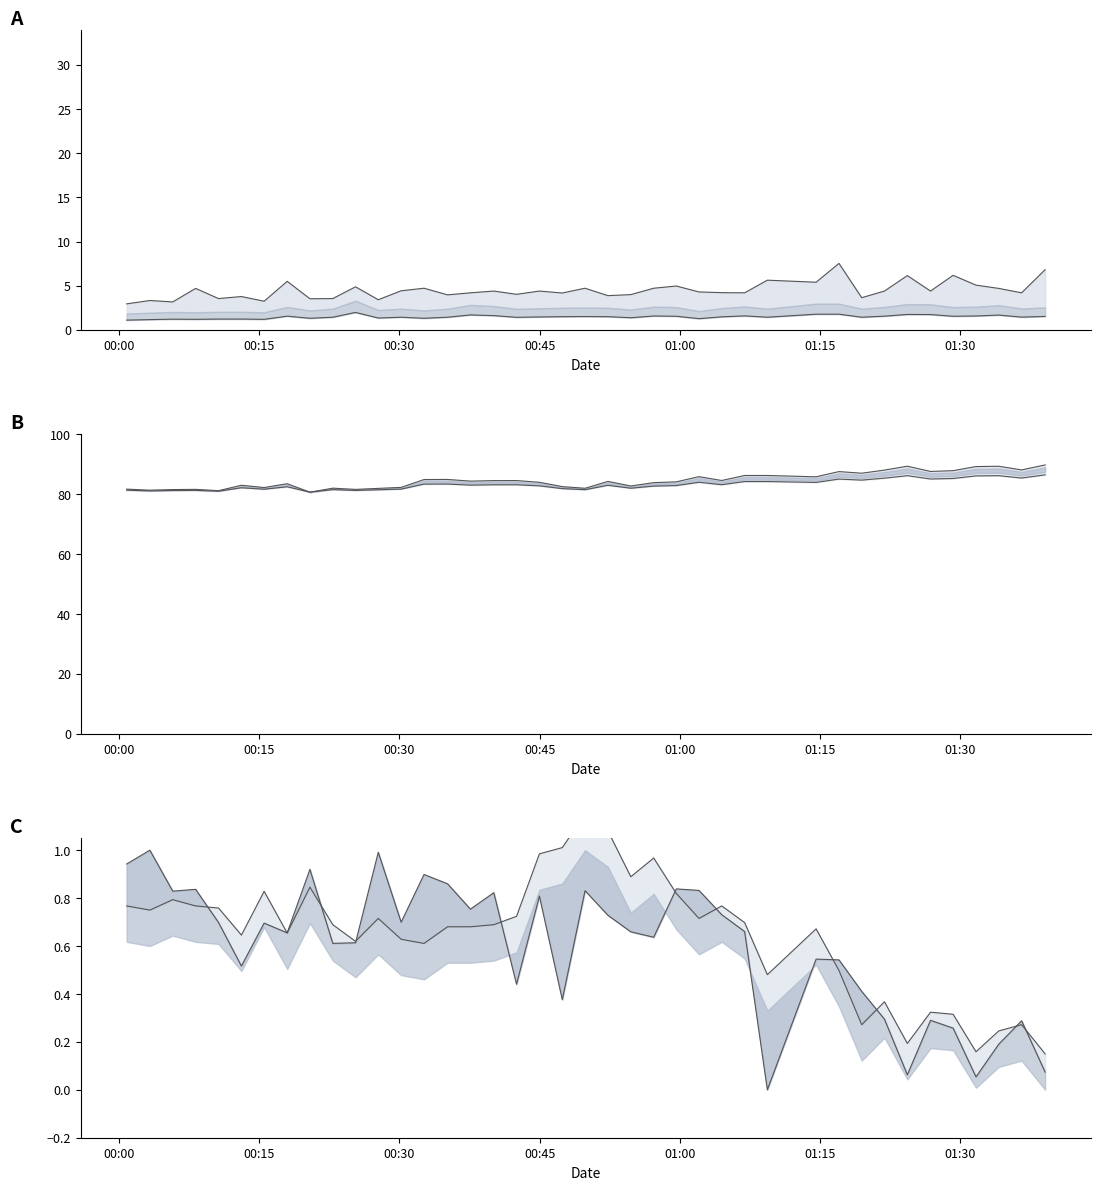

At which label does SDS_P1 first exceed 4?

2022/04/19 00:08:11